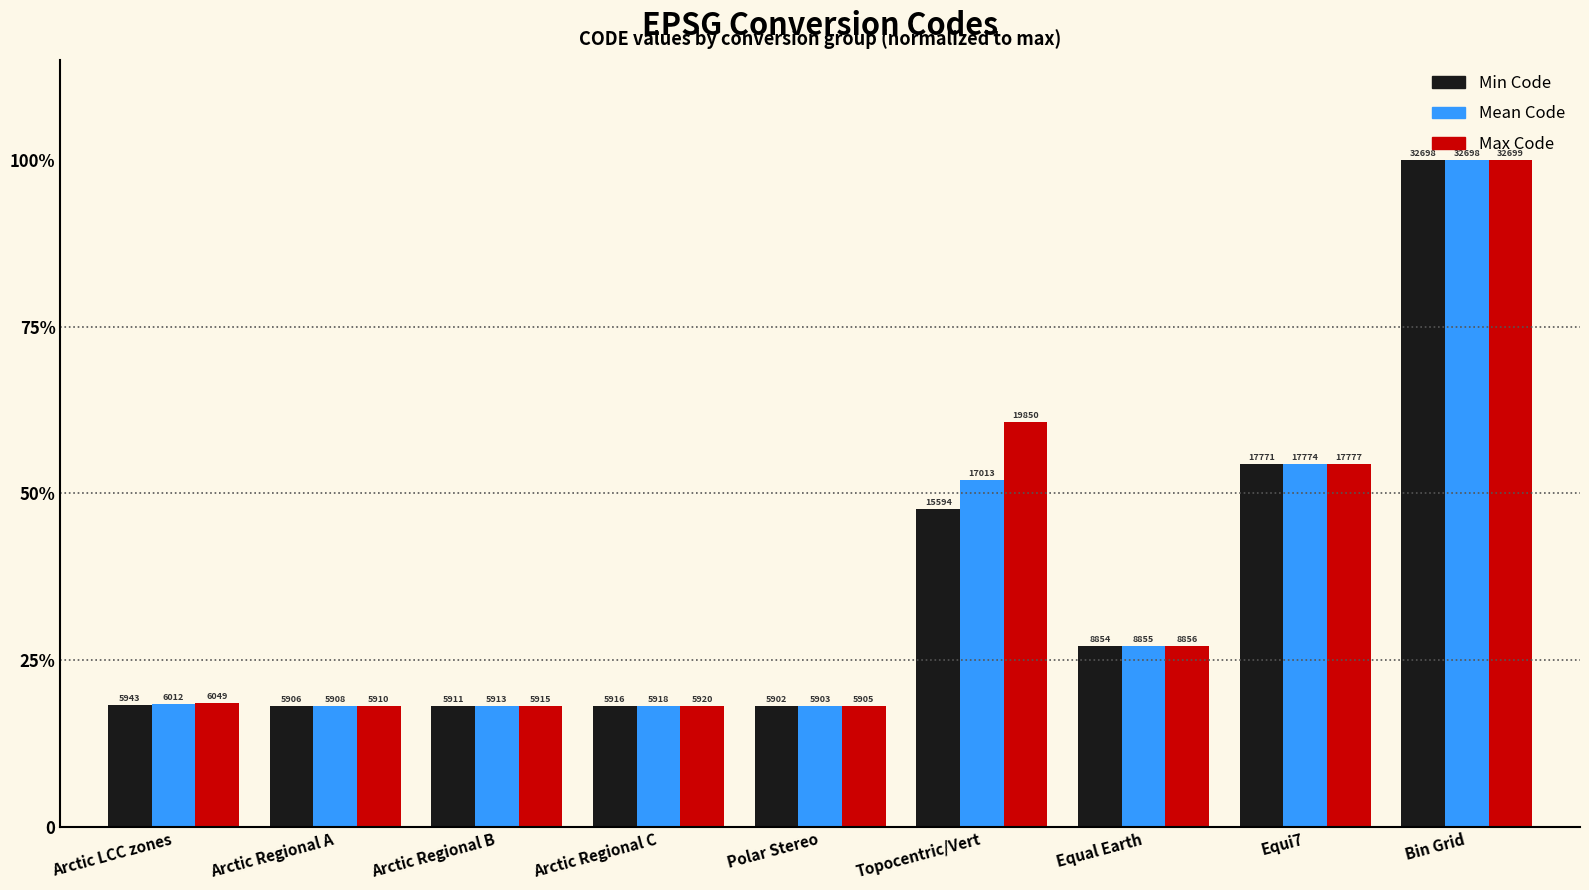

Reading left to right, what are all the values shown in this chart?

Min Code: Arctic LCC zones=18.2	Arctic Regional A=18.1	Arctic Regional B=18.1	Arctic Regional C=18.1	Polar Stereo=18.0	Topocentric/Vert=47.7	Equal Earth=27.1	Equi7=54.3	Bin Grid=100.0
Mean Code: Arctic LCC zones=18.4	Arctic Regional A=18.1	Arctic Regional B=18.1	Arctic Regional C=18.1	Polar Stereo=18.1	Topocentric/Vert=52.0	Equal Earth=27.1	Equi7=54.4	Bin Grid=100.0
Max Code: Arctic LCC zones=18.5	Arctic Regional A=18.1	Arctic Regional B=18.1	Arctic Regional C=18.1	Polar Stereo=18.1	Topocentric/Vert=60.7	Equal Earth=27.1	Equi7=54.4	Bin Grid=100.0